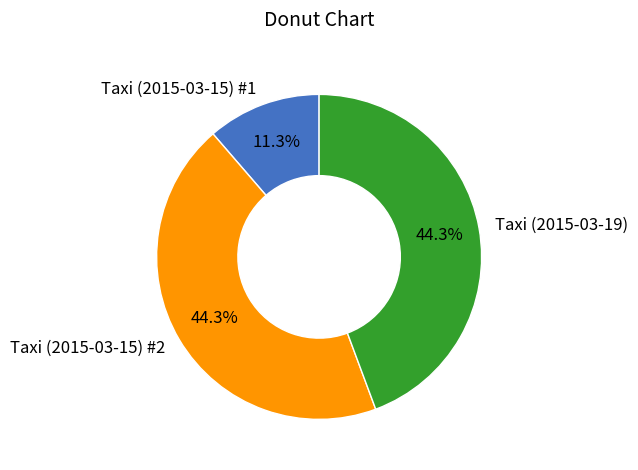

What is the smallest slice in the pie chart?

Taxi (2015-03-15) #1